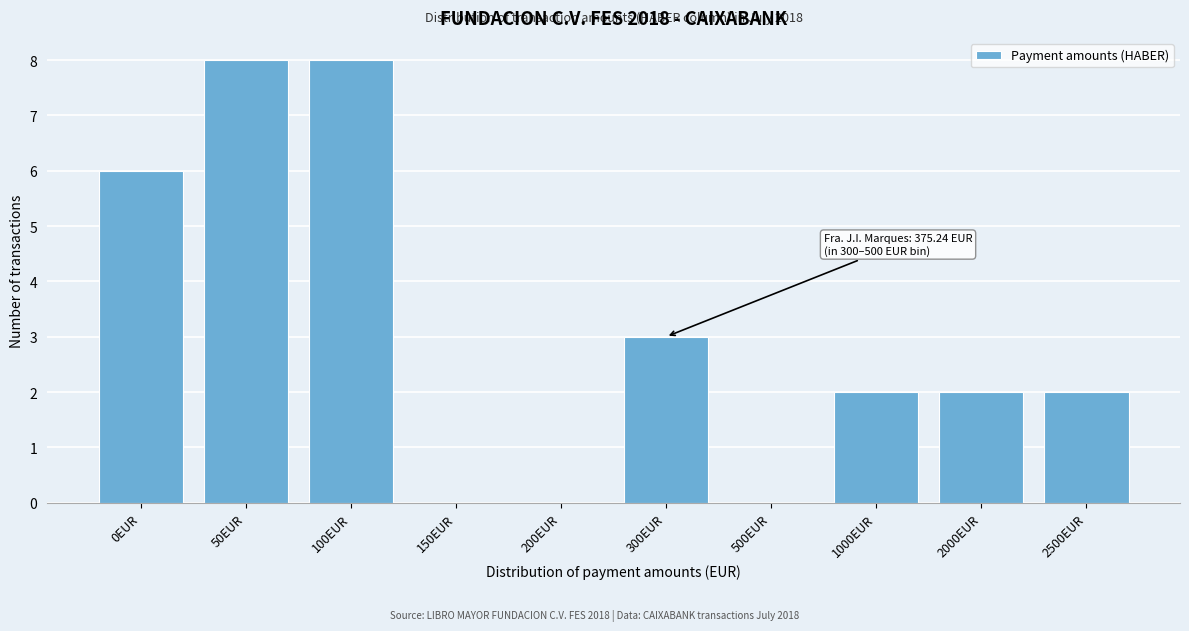

Reading left to right, what are all the values shown in this chart?

0EUR=6	50EUR=8	100EUR=8	150EUR=0	200EUR=0	300EUR=3	500EUR=0	1000EUR=2	2000EUR=2	2500EUR=2